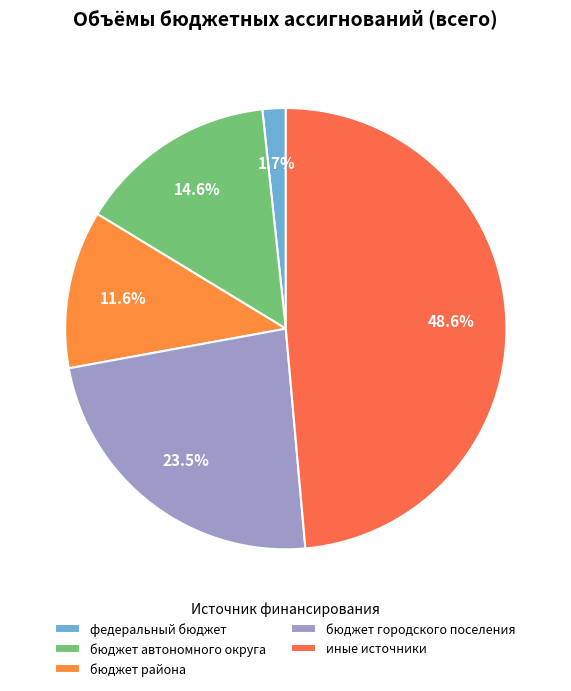

To the nearest percent, what is the difference between the федеральный бюджет and бюджет городского поселения slice percentages?

22%